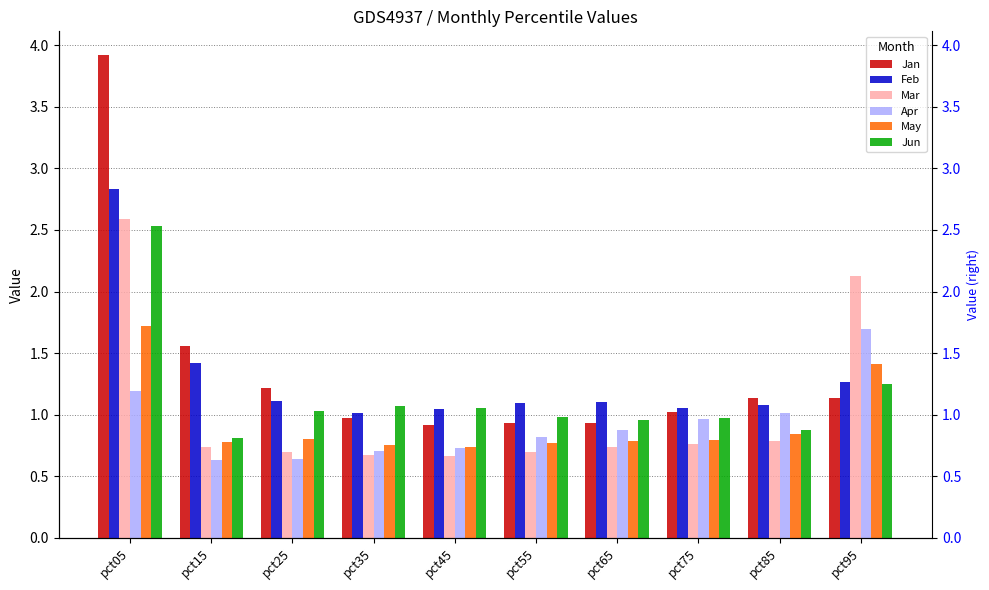

Reading left to right, list all the values displayed in this chart.

Jan: pct05=3.9	pct15=1.6	pct25=1.2	pct35=1.0	pct45=0.9	pct55=0.9	pct65=0.9	pct75=1.0	pct85=1.1	pct95=1.1
Feb: pct05=2.8	pct15=1.4	pct25=1.1	pct35=1.0	pct45=1.0	pct55=1.1	pct65=1.1	pct75=1.1	pct85=1.1	pct95=1.3
Mar: pct05=2.6	pct15=0.7	pct25=0.7	pct35=0.7	pct45=0.7	pct55=0.7	pct65=0.7	pct75=0.8	pct85=0.8	pct95=2.1
Apr: pct05=1.2	pct15=0.6	pct25=0.6	pct35=0.7	pct45=0.7	pct55=0.8	pct65=0.9	pct75=1.0	pct85=1.0	pct95=1.7
May: pct05=1.7	pct15=0.8	pct25=0.8	pct35=0.8	pct45=0.7	pct55=0.8	pct65=0.8	pct75=0.8	pct85=0.8	pct95=1.4
Jun: pct05=2.5	pct15=0.8	pct25=1.0	pct35=1.1	pct45=1.1	pct55=1.0	pct65=1.0	pct75=1.0	pct85=0.9	pct95=1.2